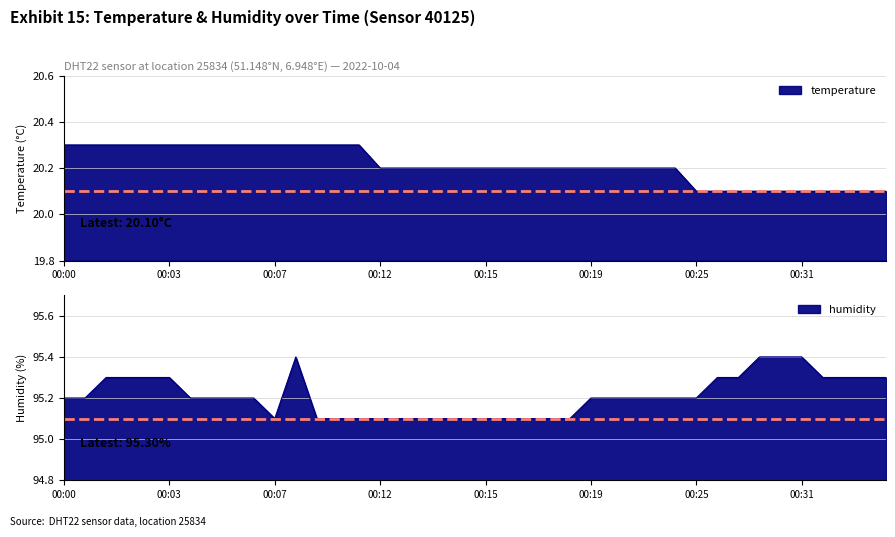

Which series changed the most between 00:03 and 00:29?

temperature